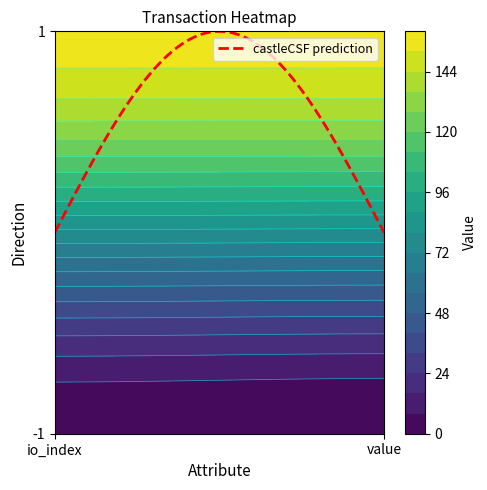

Reading left to right, what are all the values shown in this chart?

-1: 1.0	0.0
1: 155.6	155.6